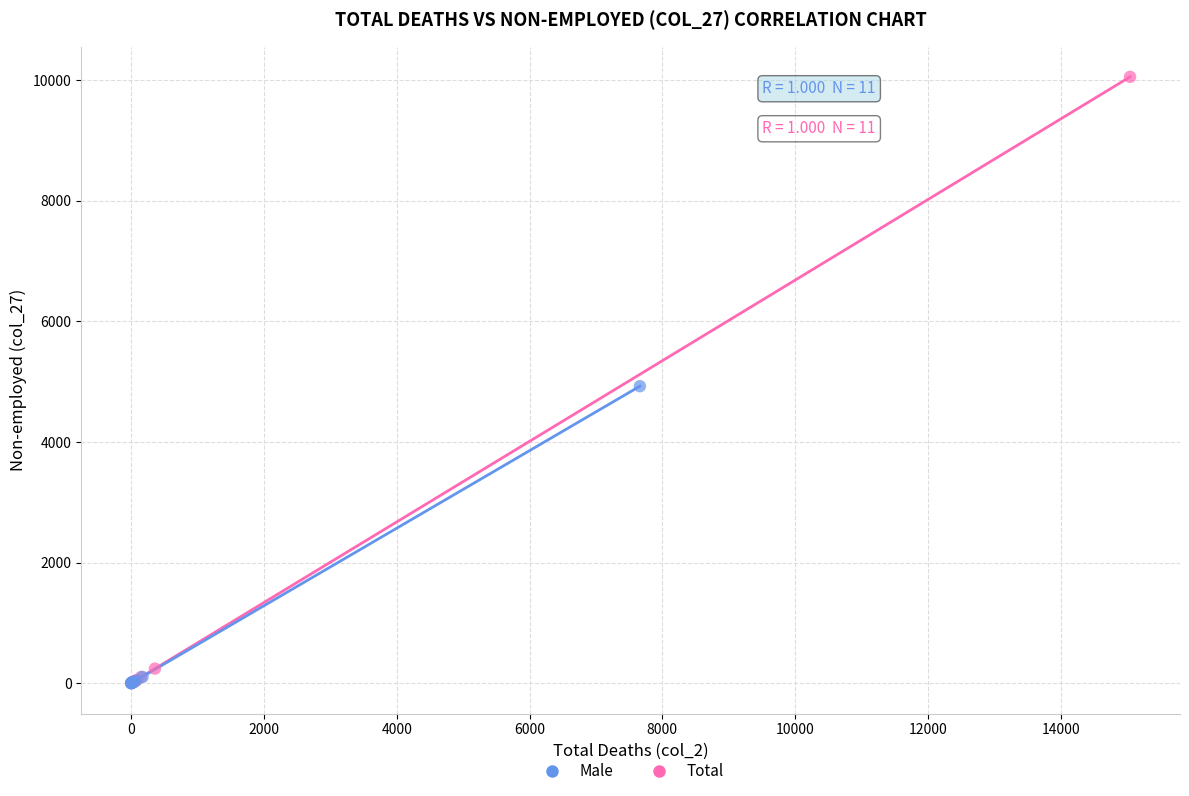

What are all the series names shown in the legend?

Male, Total